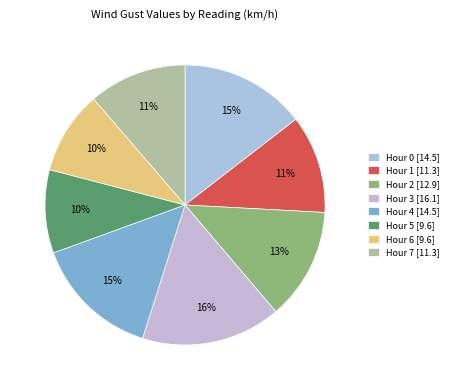

To the nearest percent, what is the combined percentage of Hour 1 and Hour 5?

21%